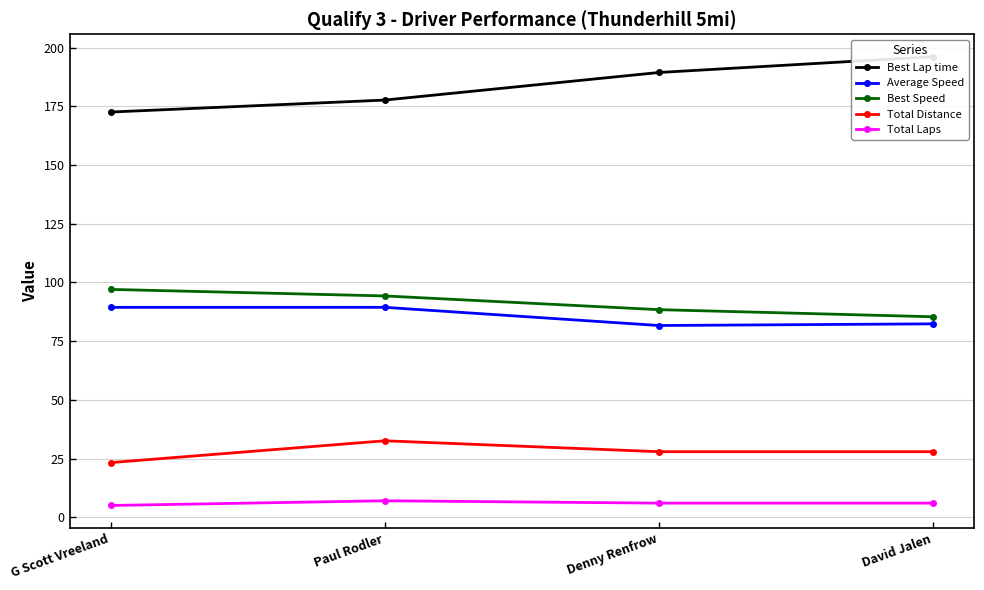

True or false: Total Laps and Total Distance cross at least once.

False